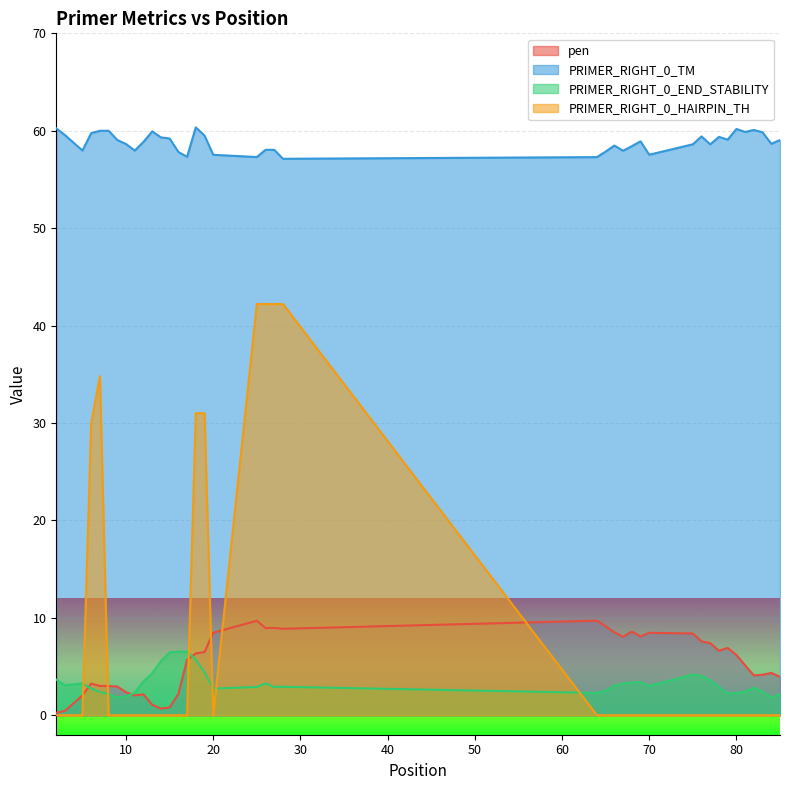

How many lines are shown in the chart?

4